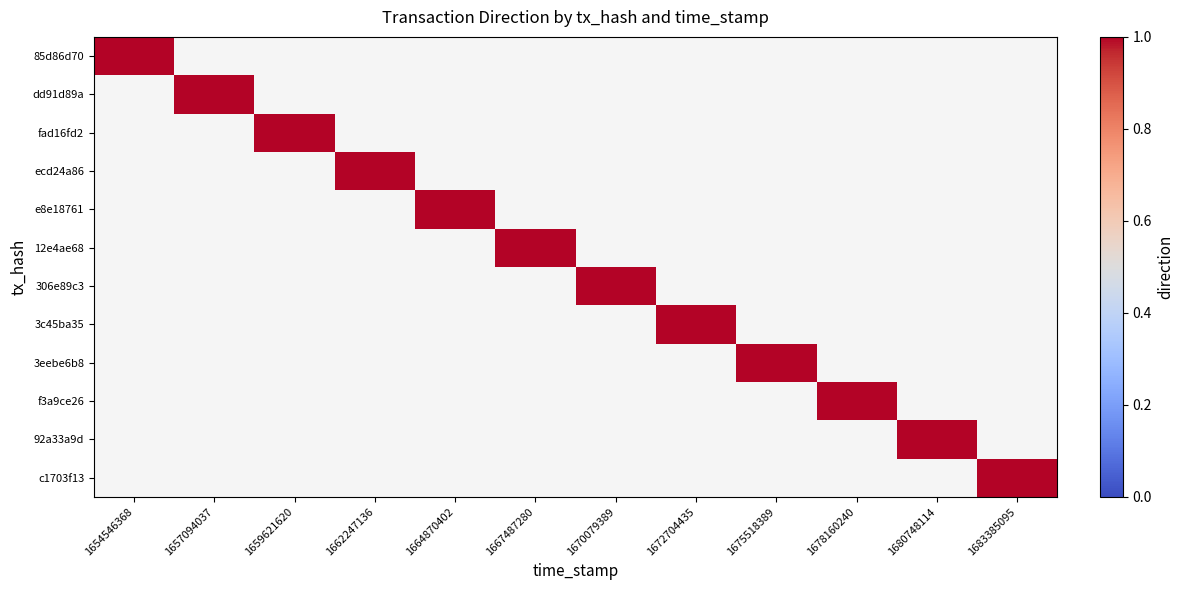

Which series has the largest total across all categories?

85d86d70